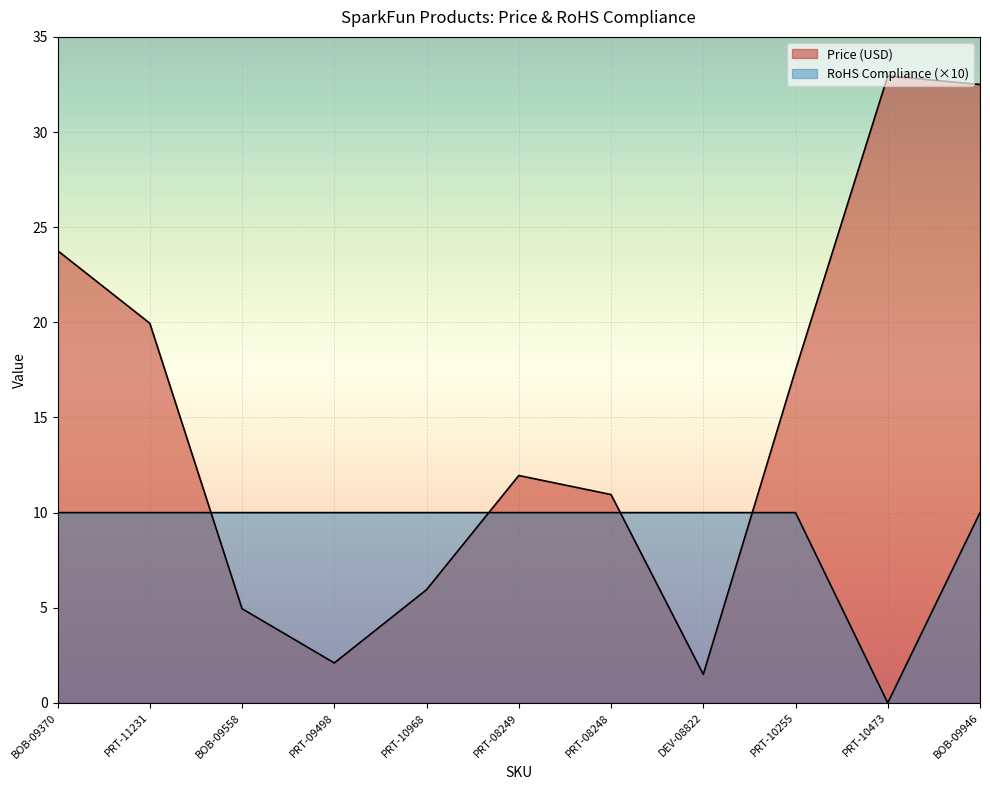

What is the highest value of the Price (USD) series?

33.0